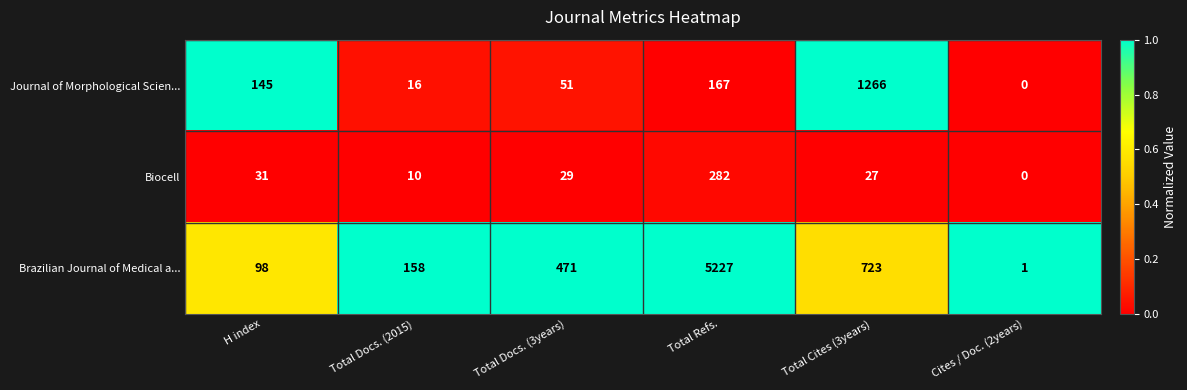

How many data points does each series have?

6